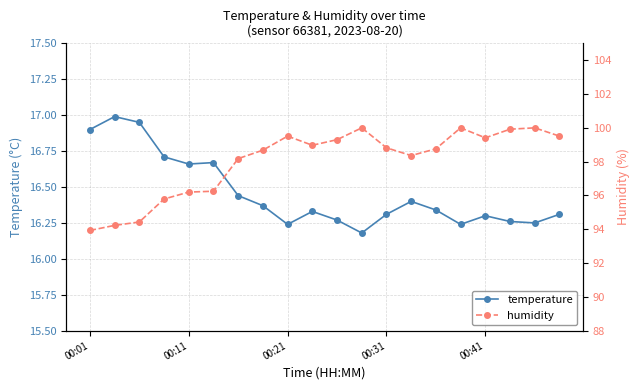

True or false: temperature has more than 0 points higher than both neighbors.

True